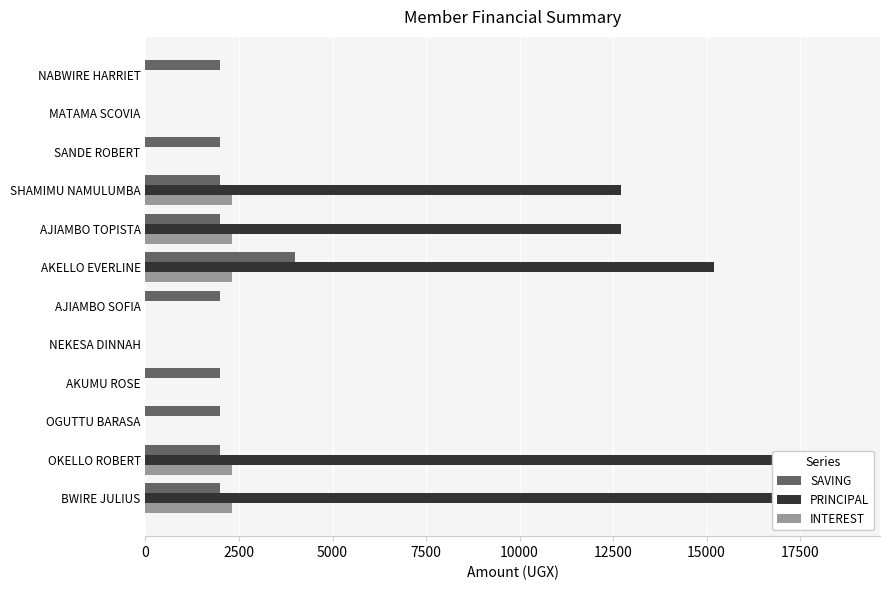

Are the bars grouped side by side (vs. stacked)?

Yes